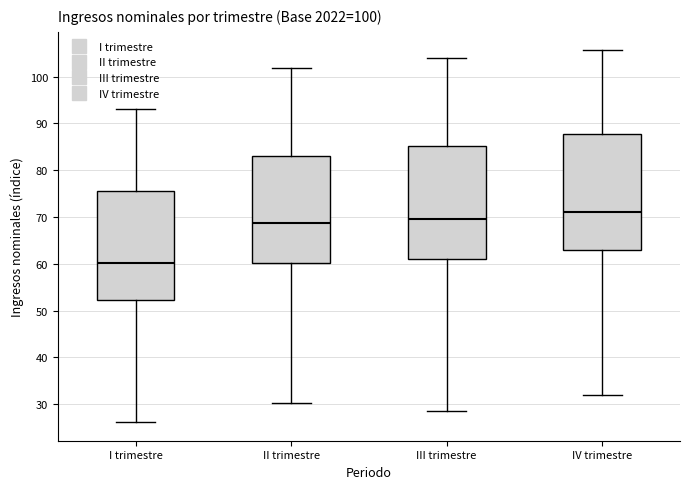

Which box has the lowest median line?

I trimestre